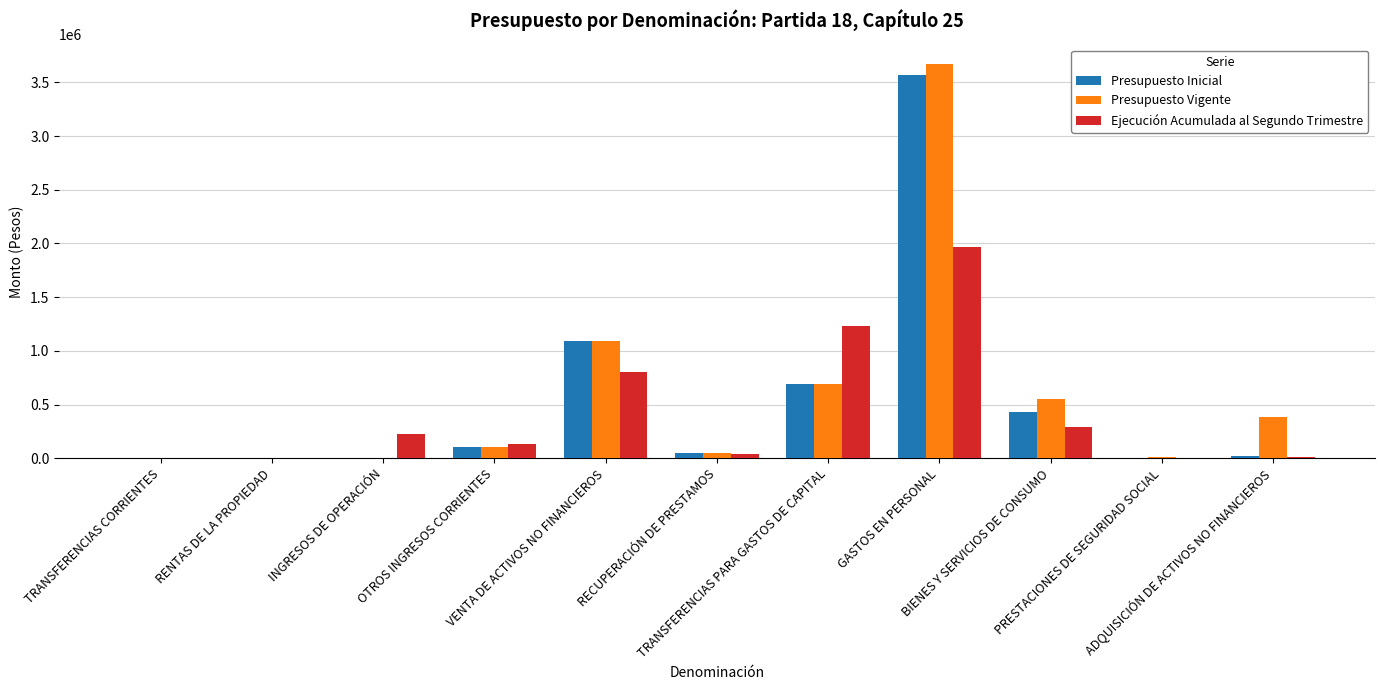

How many groups of bars are there?

11